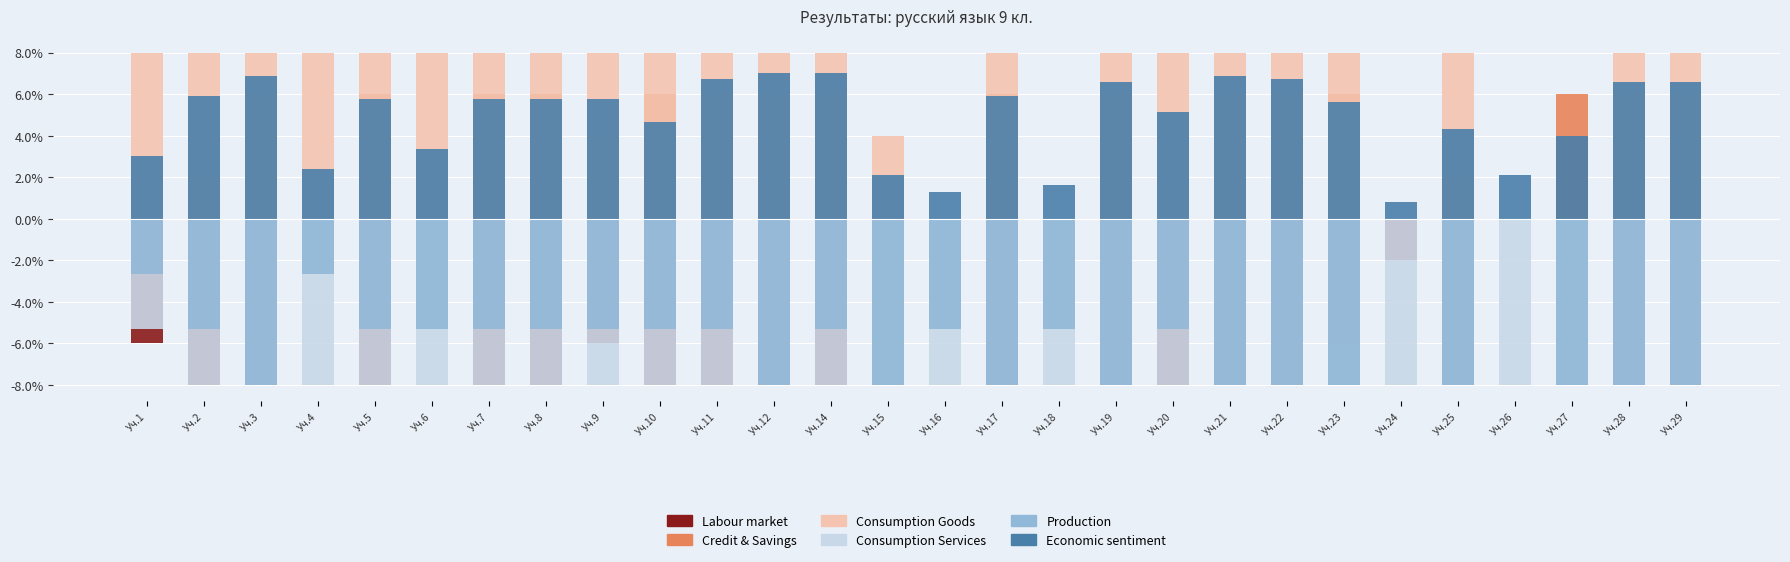

List the labels in order of Economic sentiment value, smallest first.

Уч.24, Уч.16, Уч.18, Уч.15, Уч.26, Уч.4, Уч.1, Уч.6, Уч.27, Уч.25, Уч.10, Уч.20, Уч.23, Уч.5, Уч.7, Уч.8, Уч.9, Уч.2, Уч.17, Уч.19, Уч.28, Уч.29, Уч.11, Уч.22, Уч.3, Уч.21, Уч.12, Уч.14